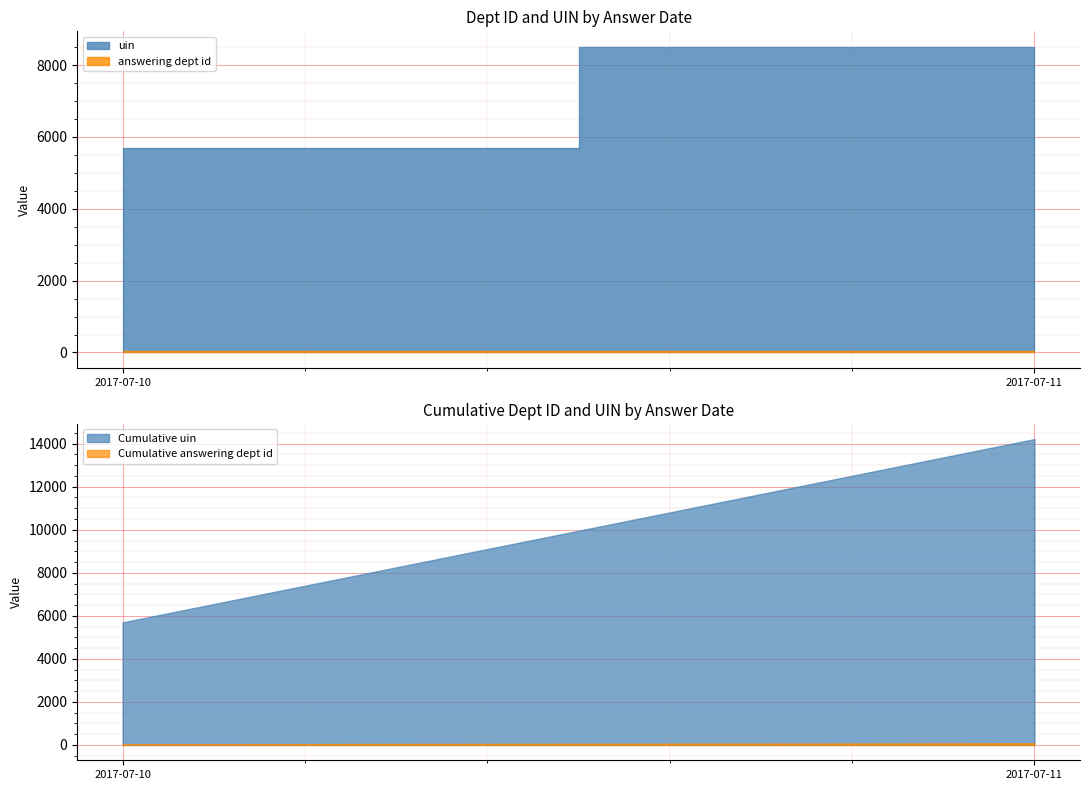

True or false: uin and answering dept id intersect in this chart.

False